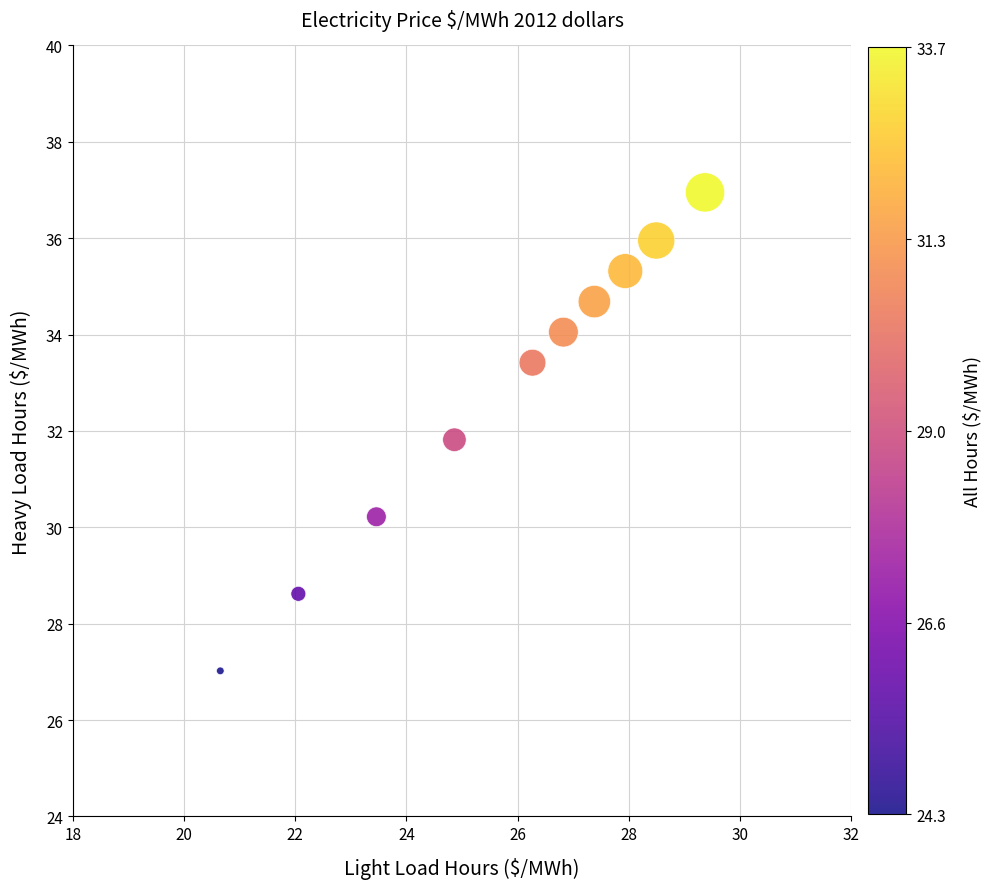

What is the average Y value?

32.8